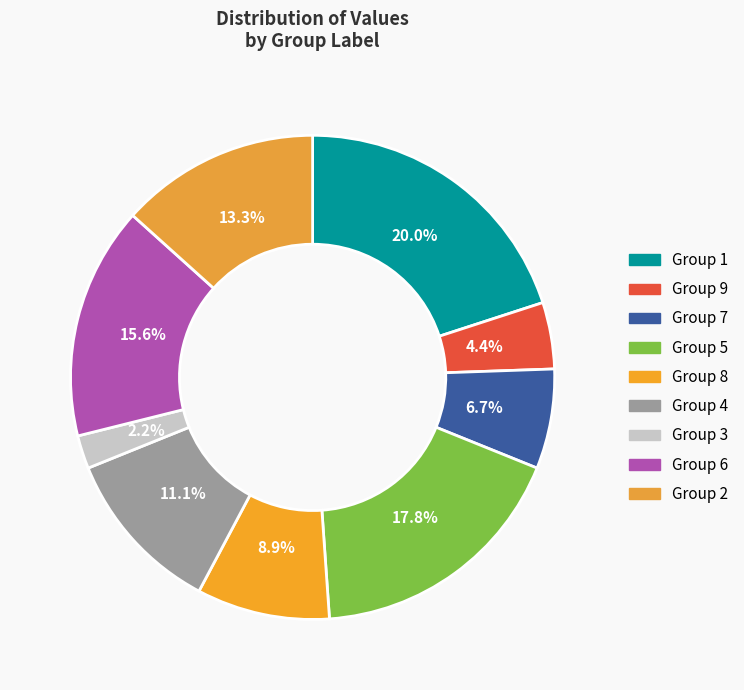

Which category has the smallest portion of the pie?

Group 3